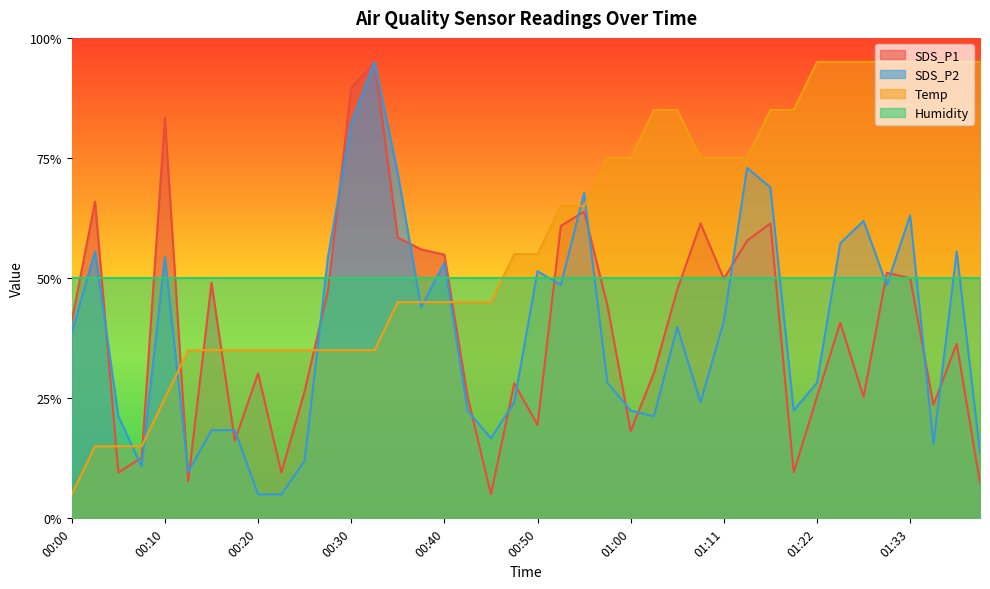

What is the minimum value shown in the chart?

5.0